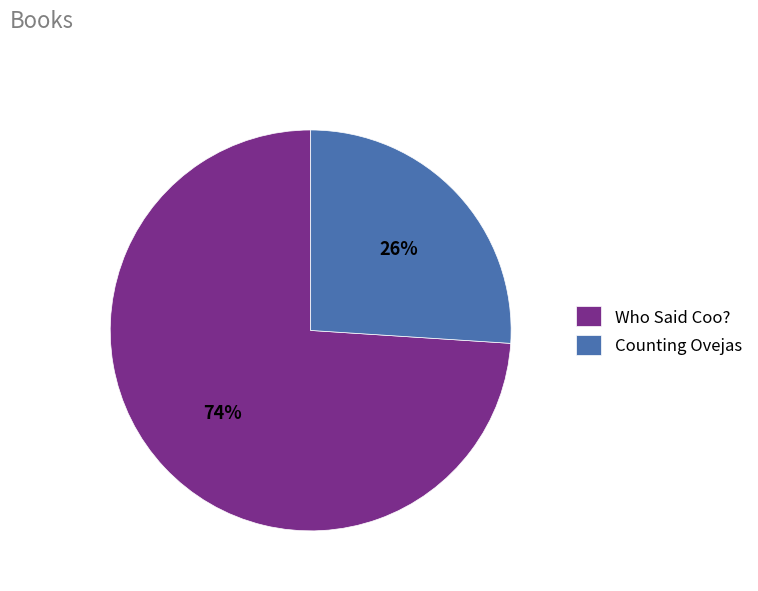

Is there any slice that represents more than half of the pie?

Yes